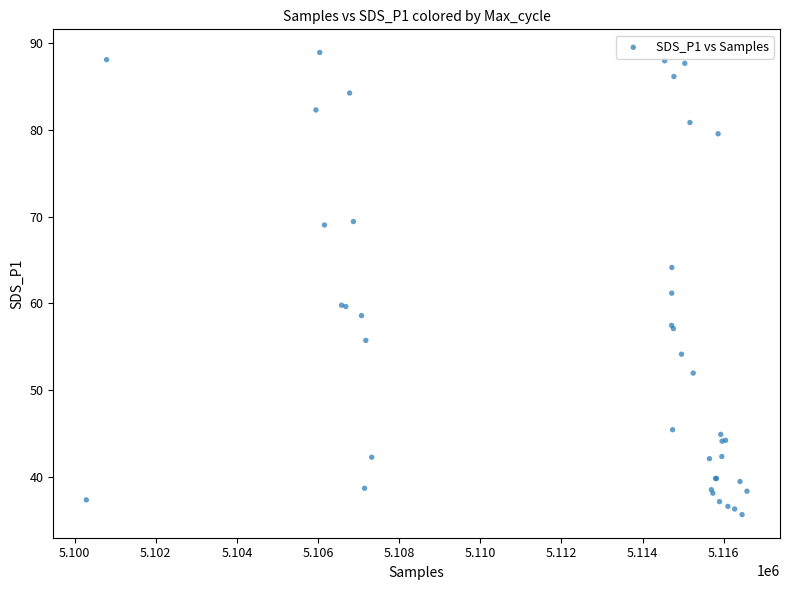

What Y value in the scatter plot is closest to 62?

61.2